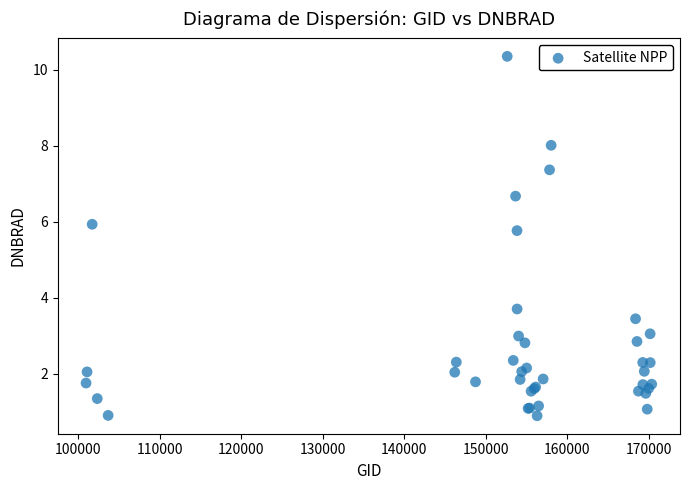

What Y value in the scatter plot is closest to 5?

5.8